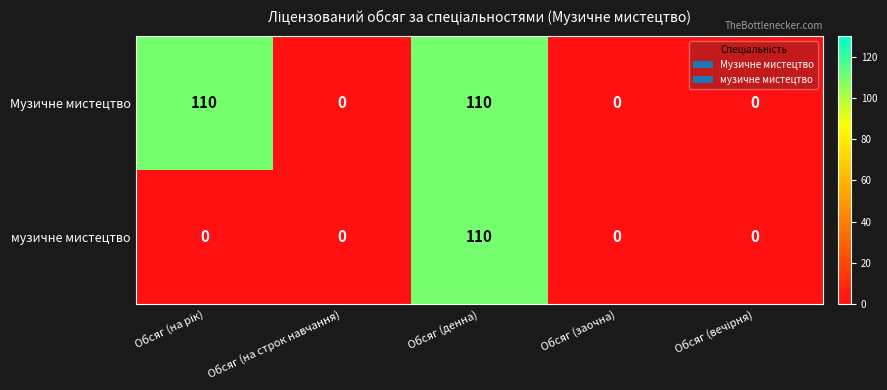

At which category is the sum across all series the highest?

Обсяг (денна)